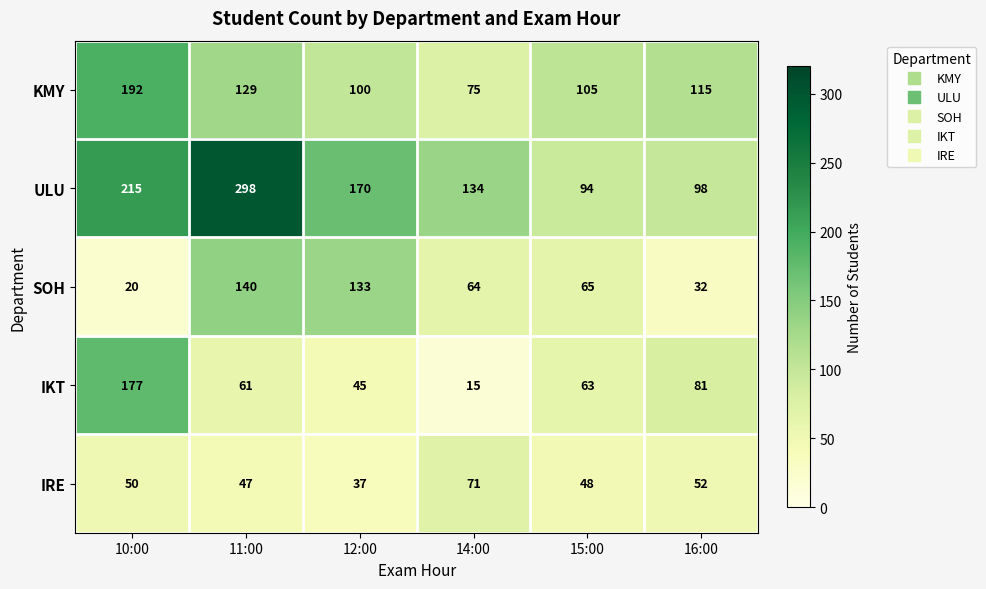

At which category is the sum across all series the highest?

11:00